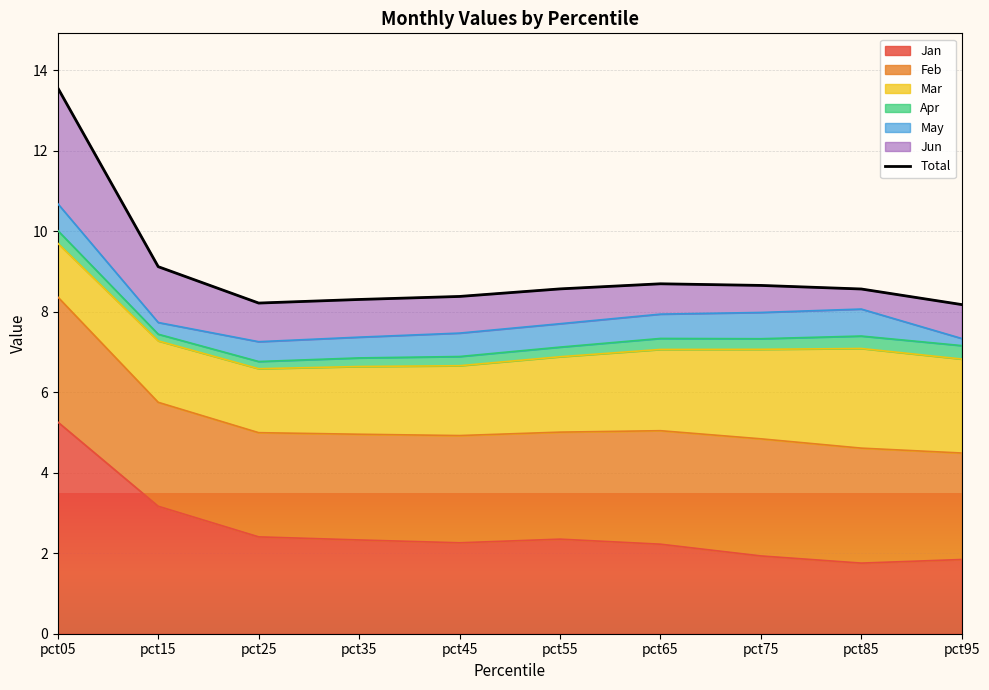

Rank the categories by value from lowest to highest.

pct95, pct25, pct35, pct45, pct85, pct55, pct75, pct65, pct15, pct05